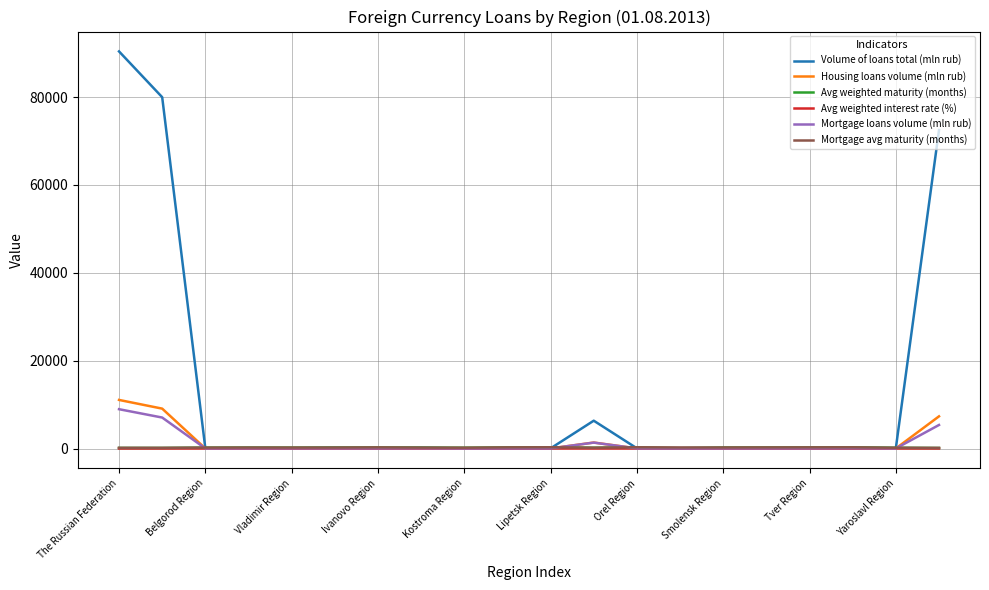

What is the maximum value for Mortgage loans volume (mln rub)?

8946.0